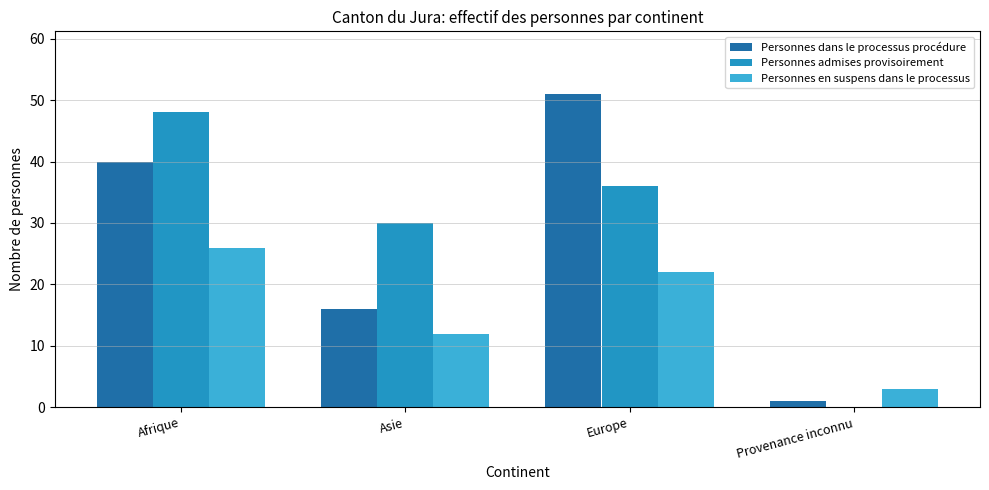

What is the sum of the Personnes en suspens dans le processus values at Asie and Europe?

34